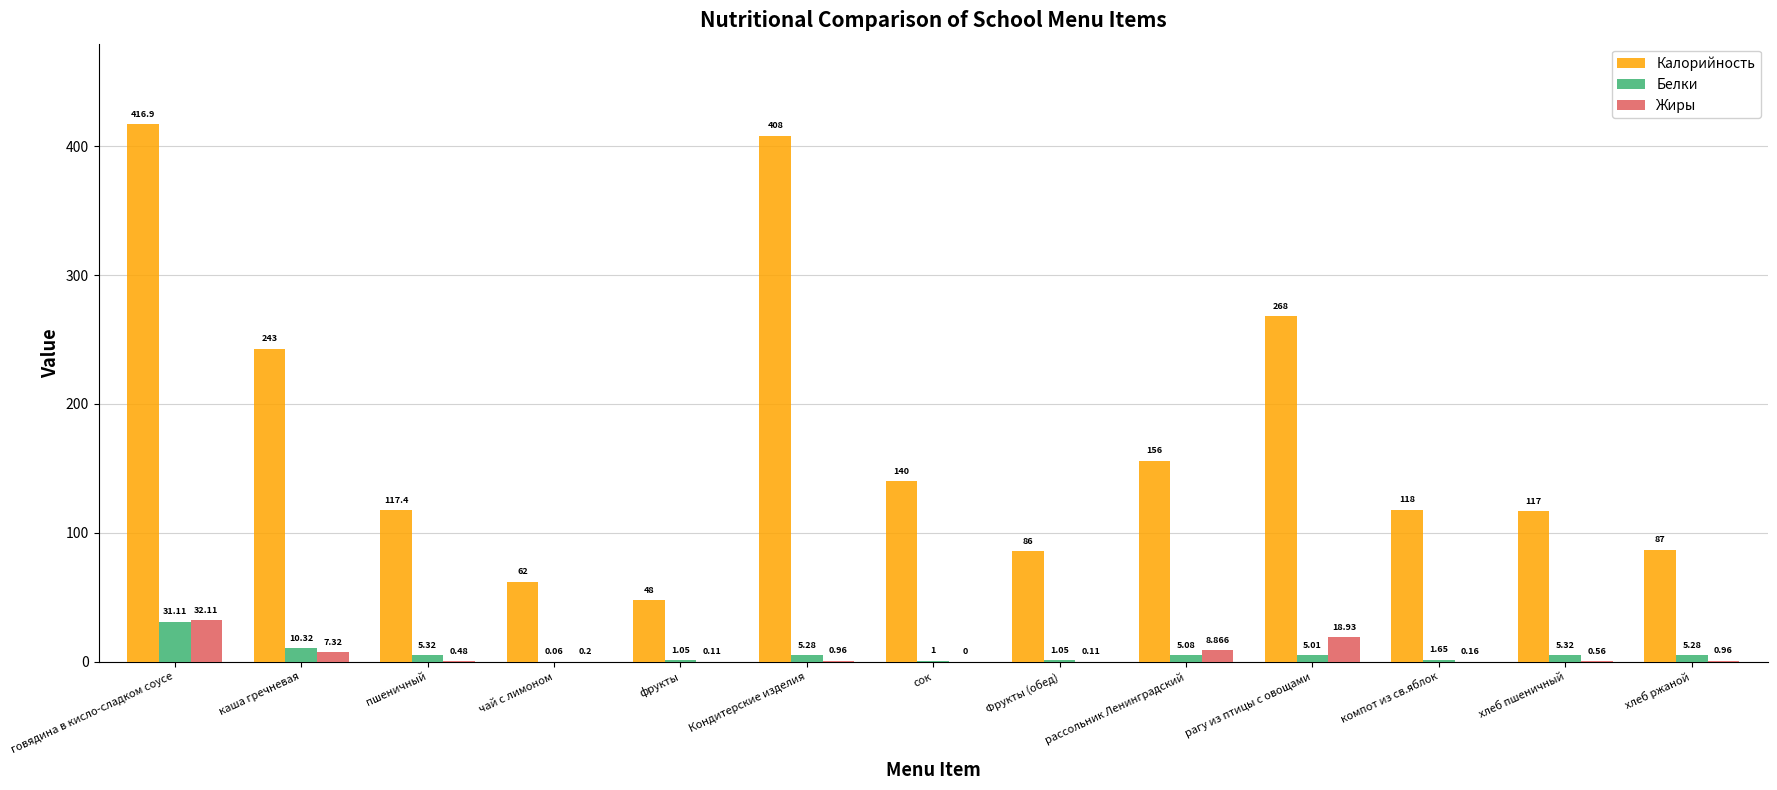

At which category is the sum across all series the highest?

говядина в кисло-сладком соусе